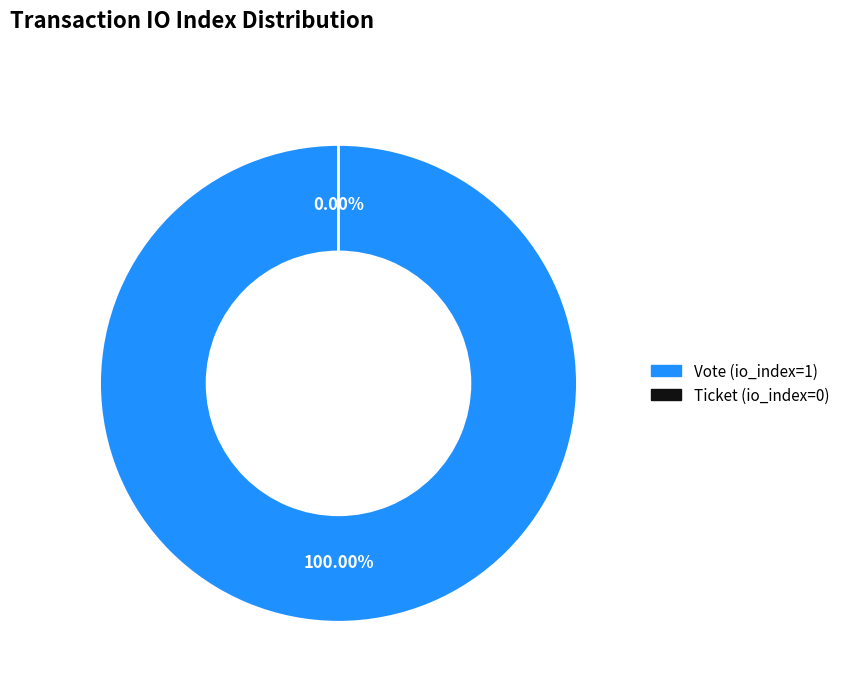

Combined, what portion of the pie is Ticket (io_index=0) and Vote (io_index=1)?

100.0%